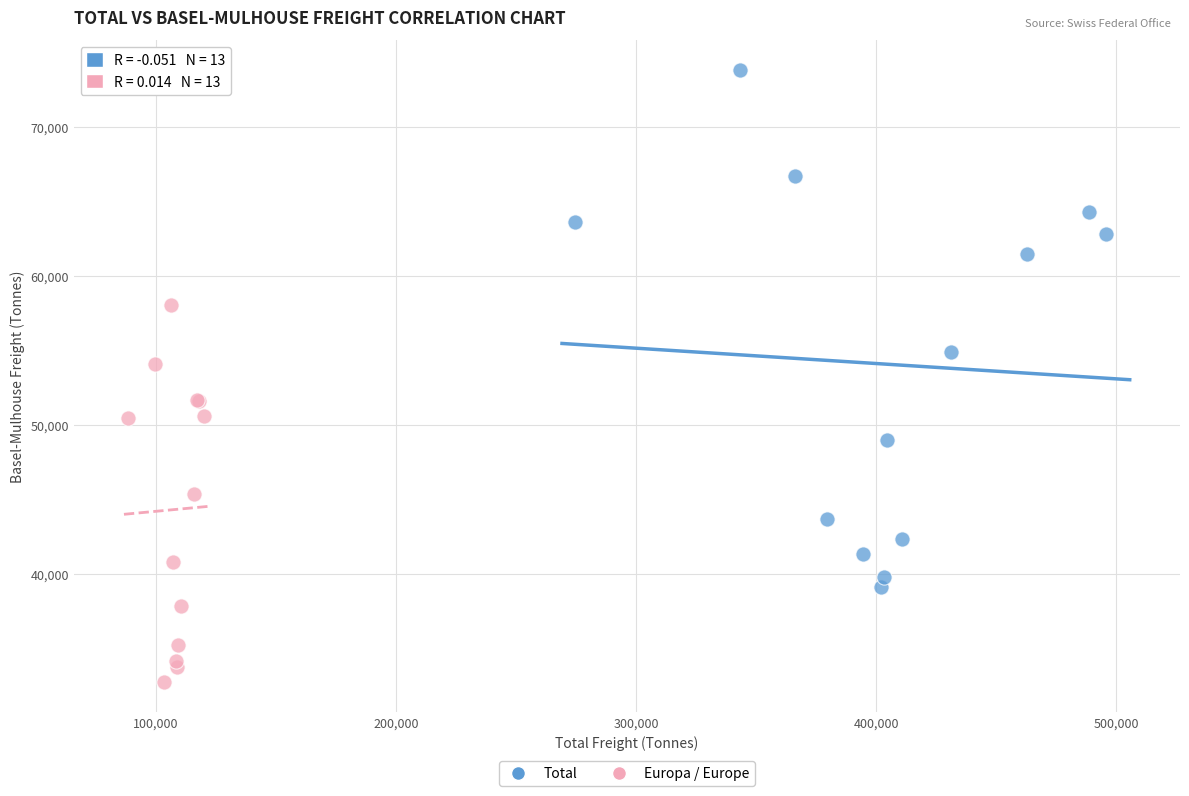

Which series contains the lowest Y value?

Europa / Europe